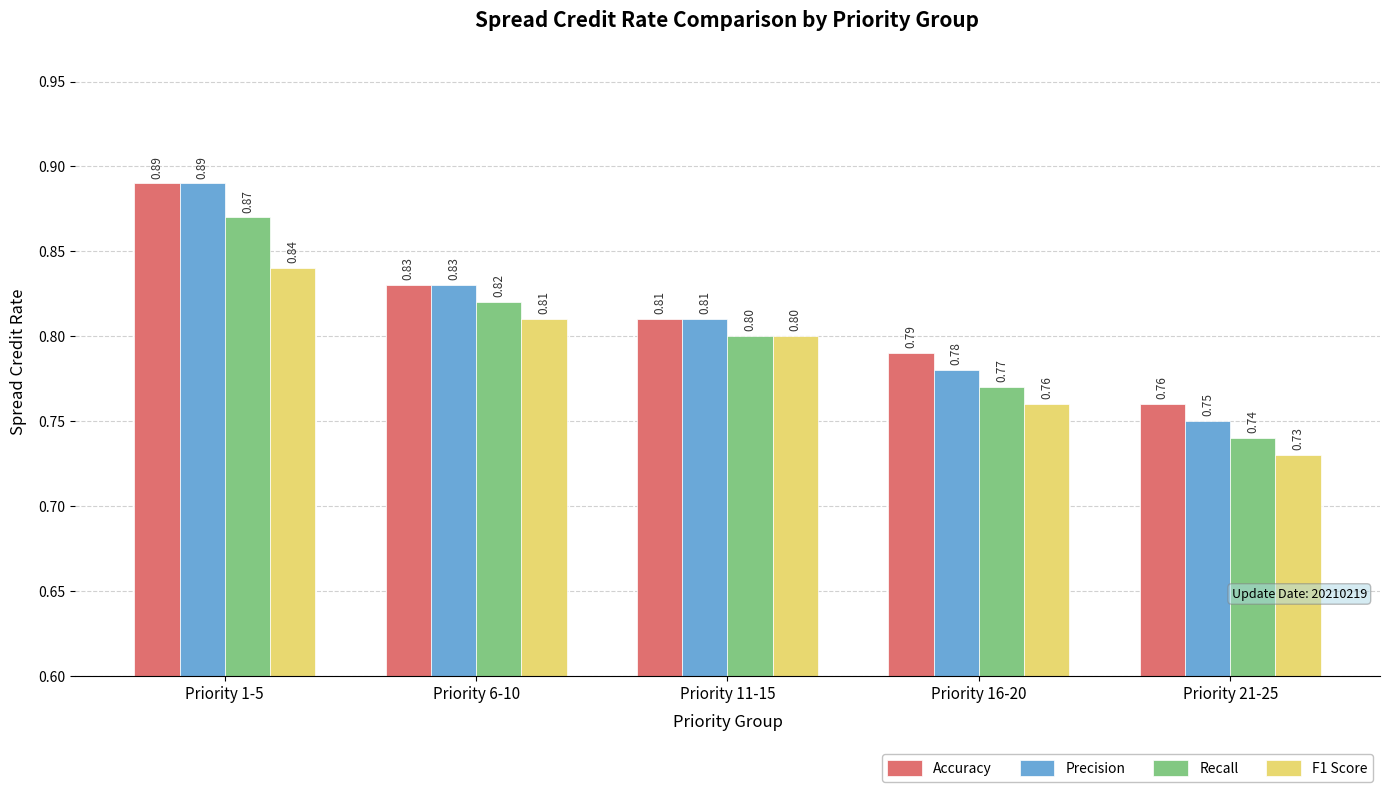

Which series has the largest range (max minus min)?

Precision